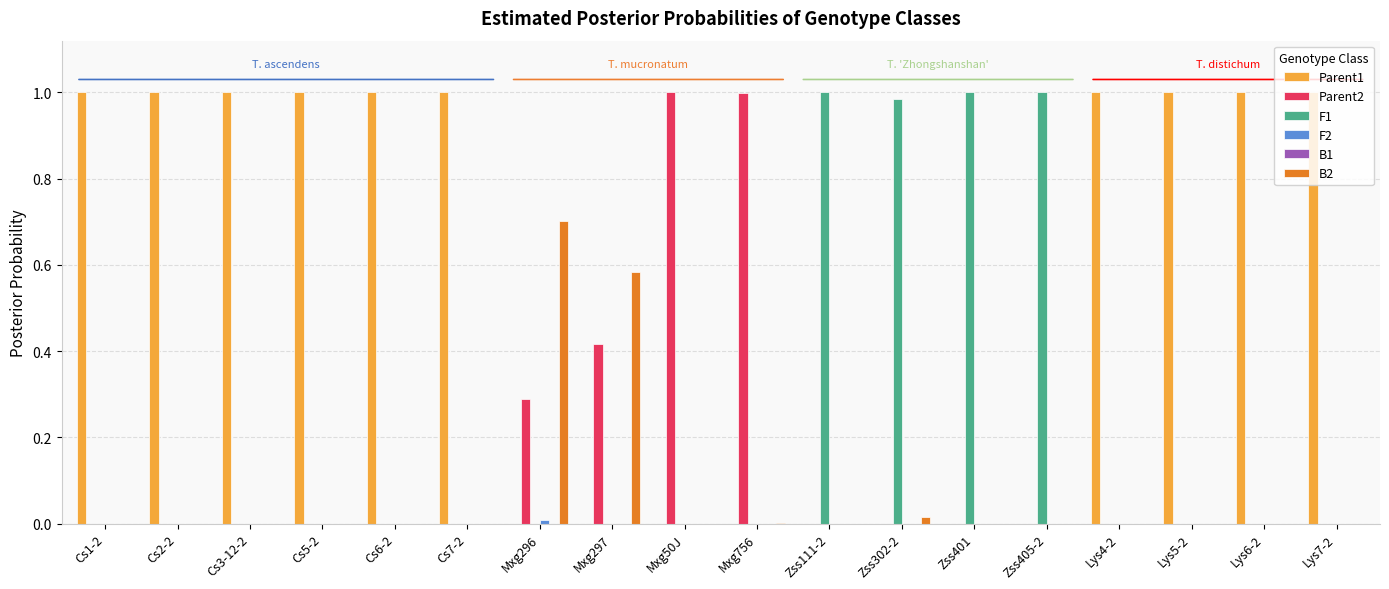

Which series has the largest total across all categories?

Parent1